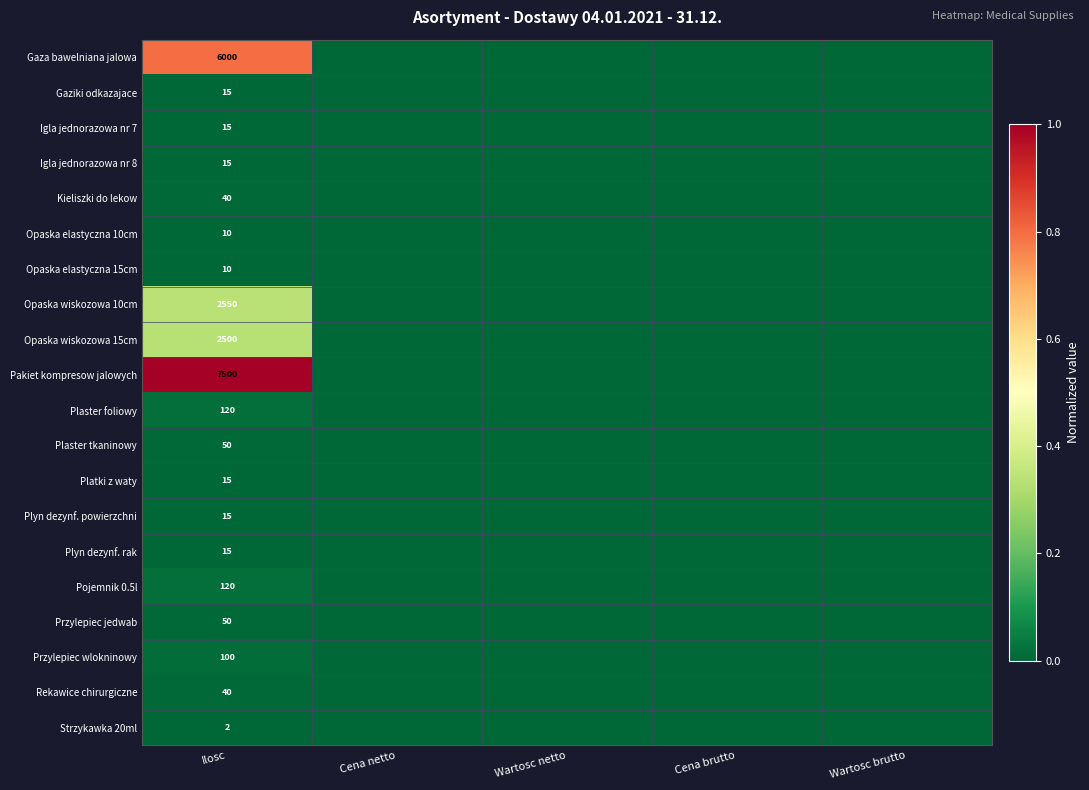

Between Wartosc netto and Wartosc brutto, which is larger?

Wartosc netto